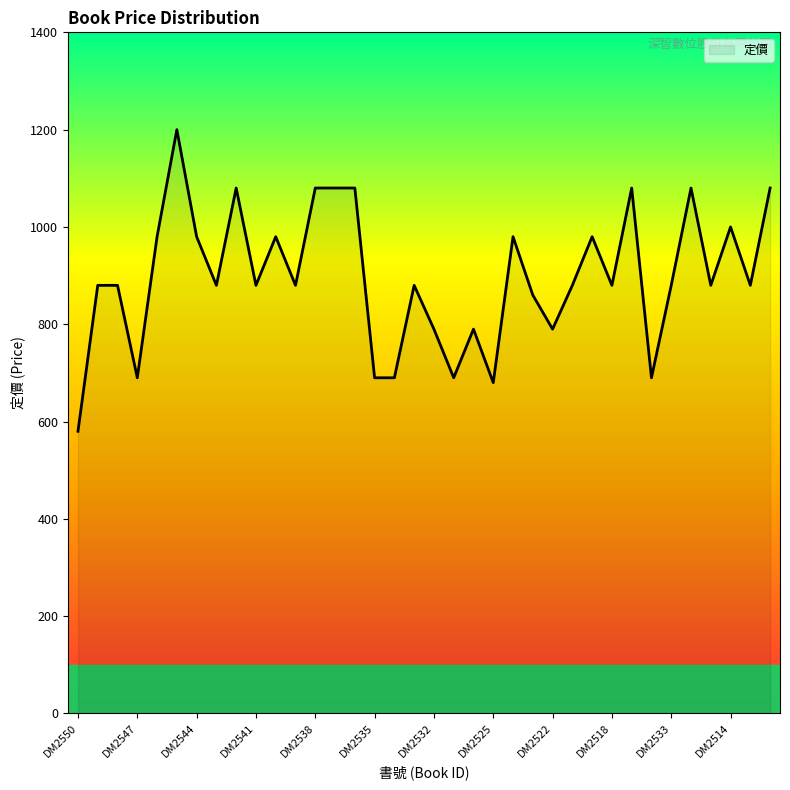

Count the number of categories in the chart.

36